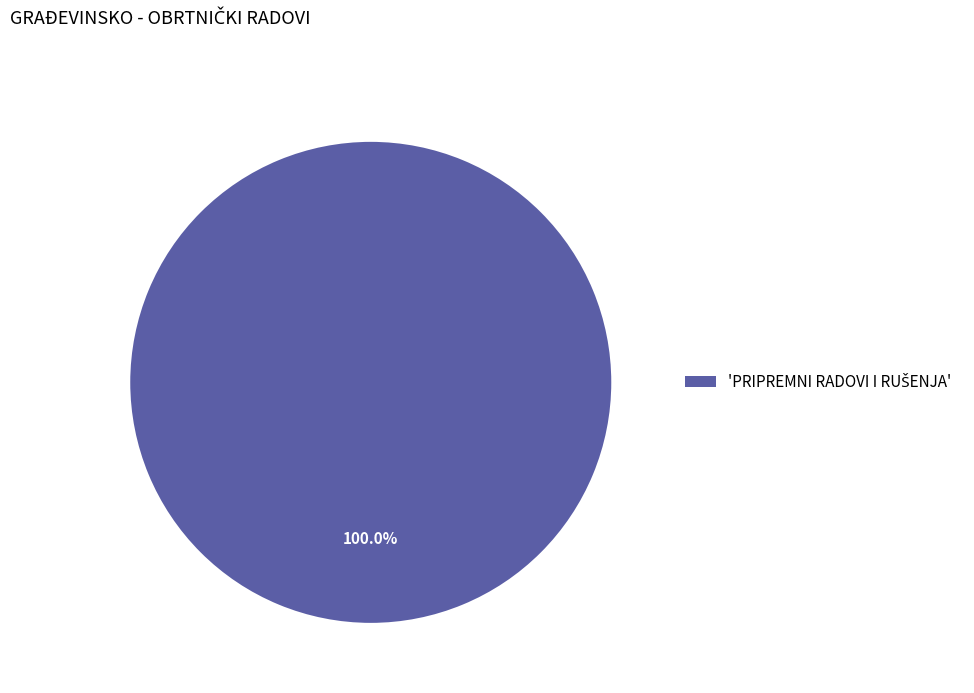

Does any single category account for the majority?

Yes